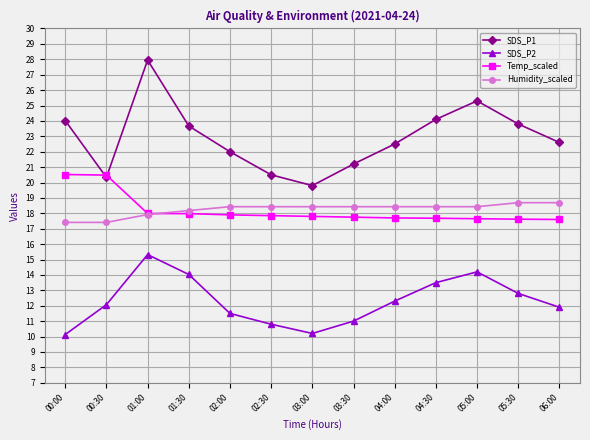

How many categories are shown in the chart?

13